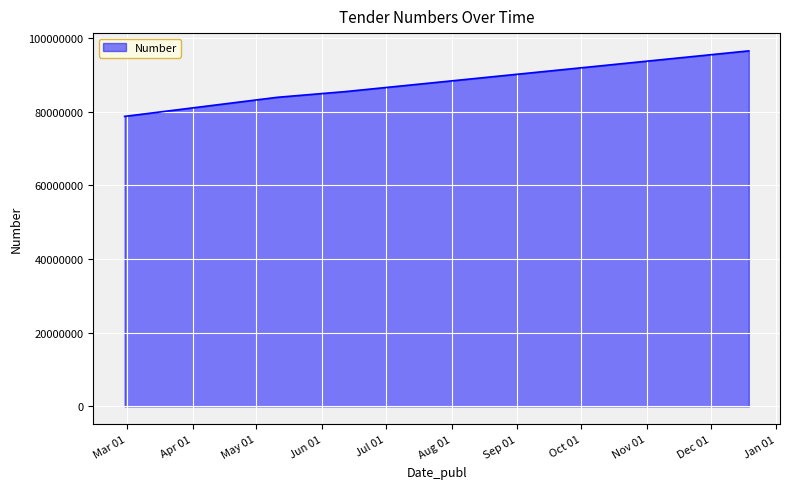

How many distinct data groups are displayed?

1